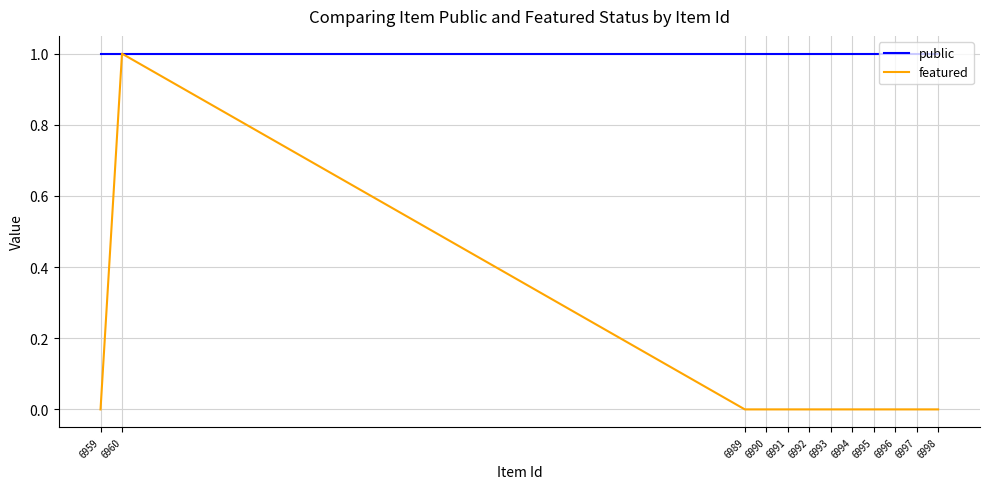

What is the sum of all public values?

12